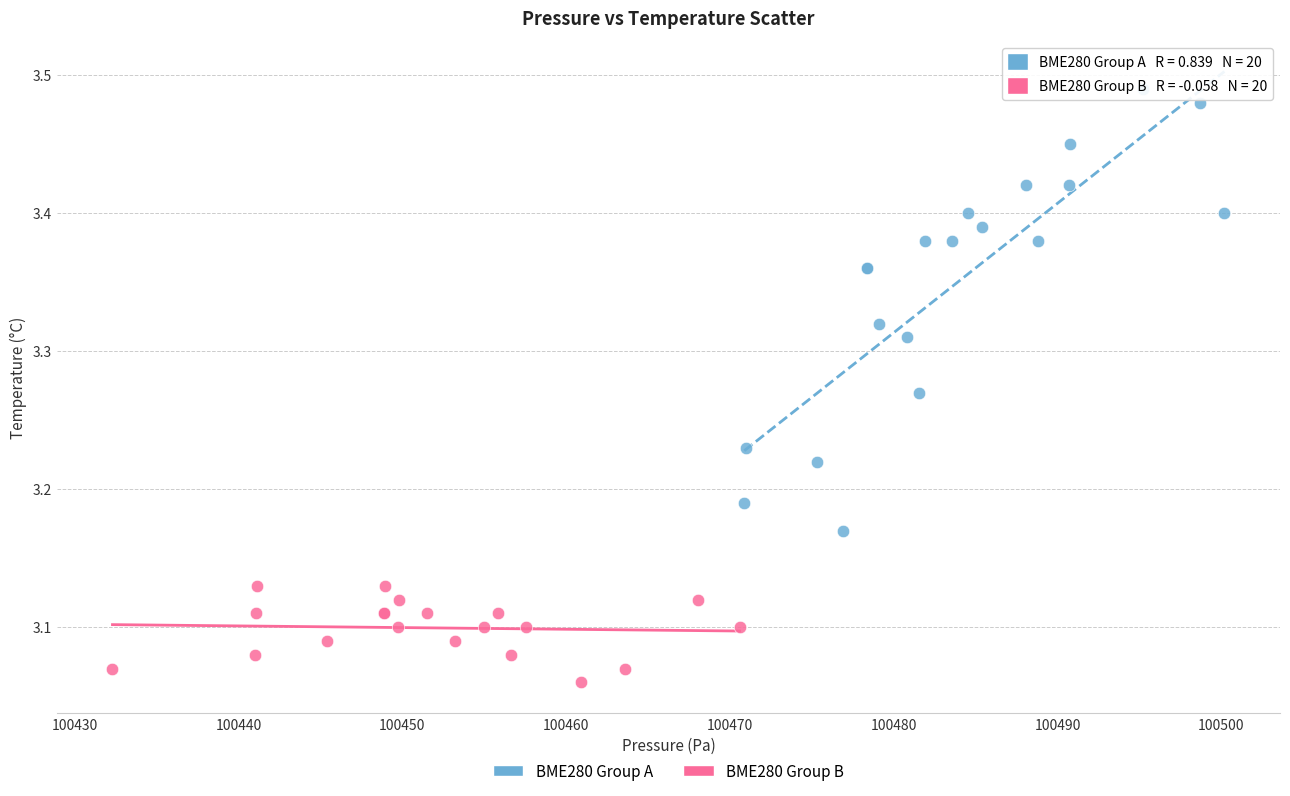

Which series contains the highest Y value?

BME280 Group A